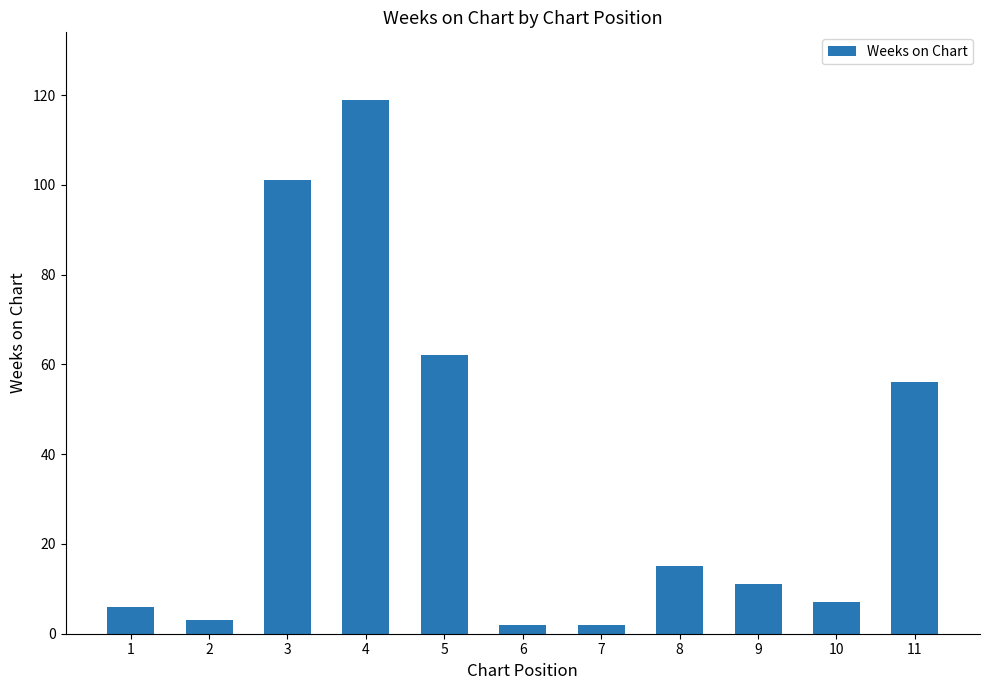

What is the value of the 5th bar from the left?

62